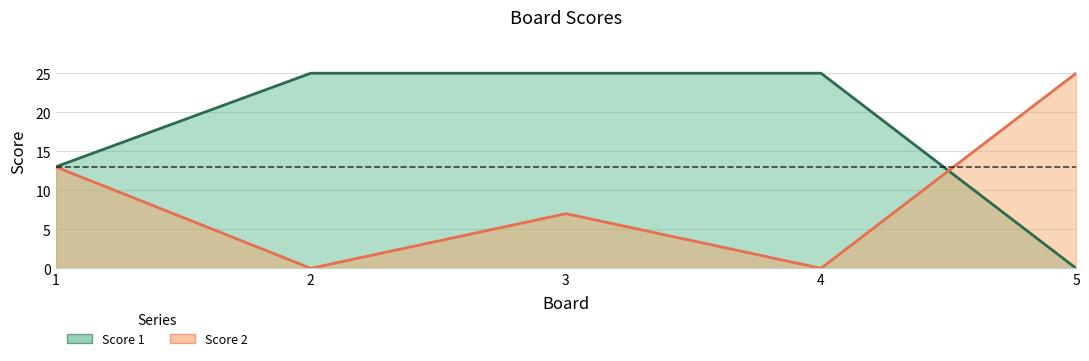

Between 2 and 1, which is larger?

2